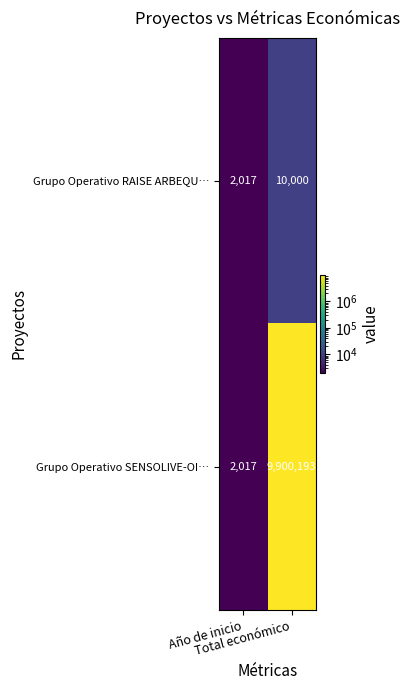

Which series has the widest spread of values?

Grupo Operativo SENSOLIVE-OI…